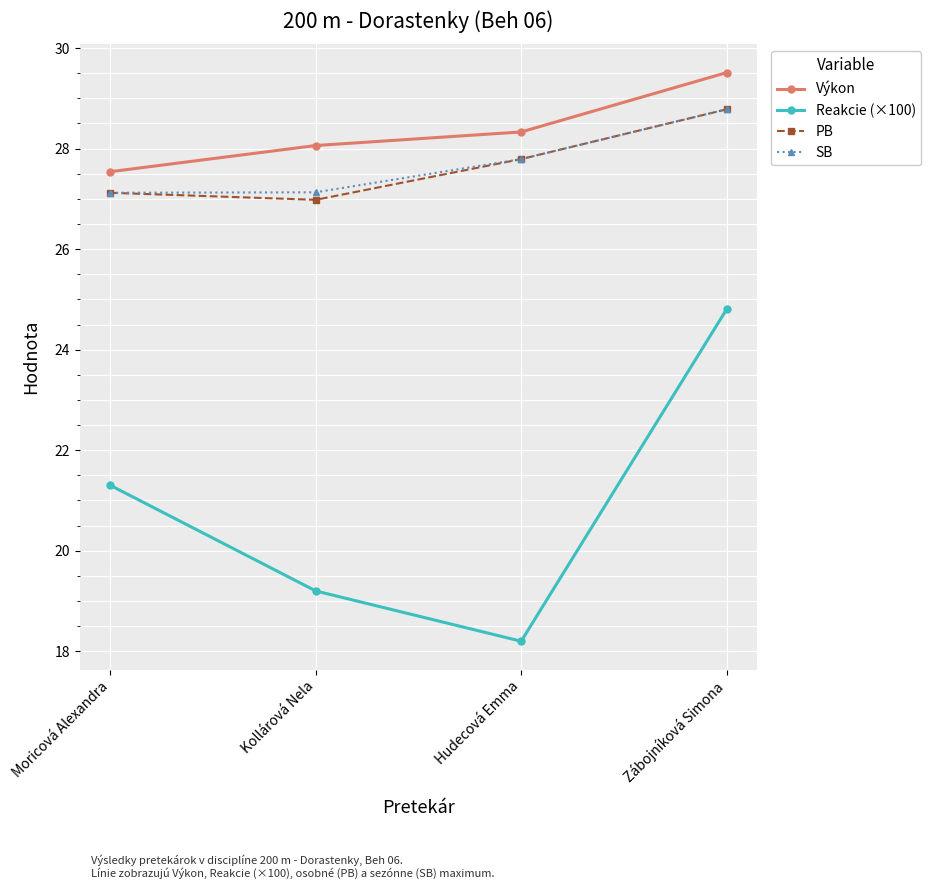

Read the Výkon value at Hudecová Emma.

28.3